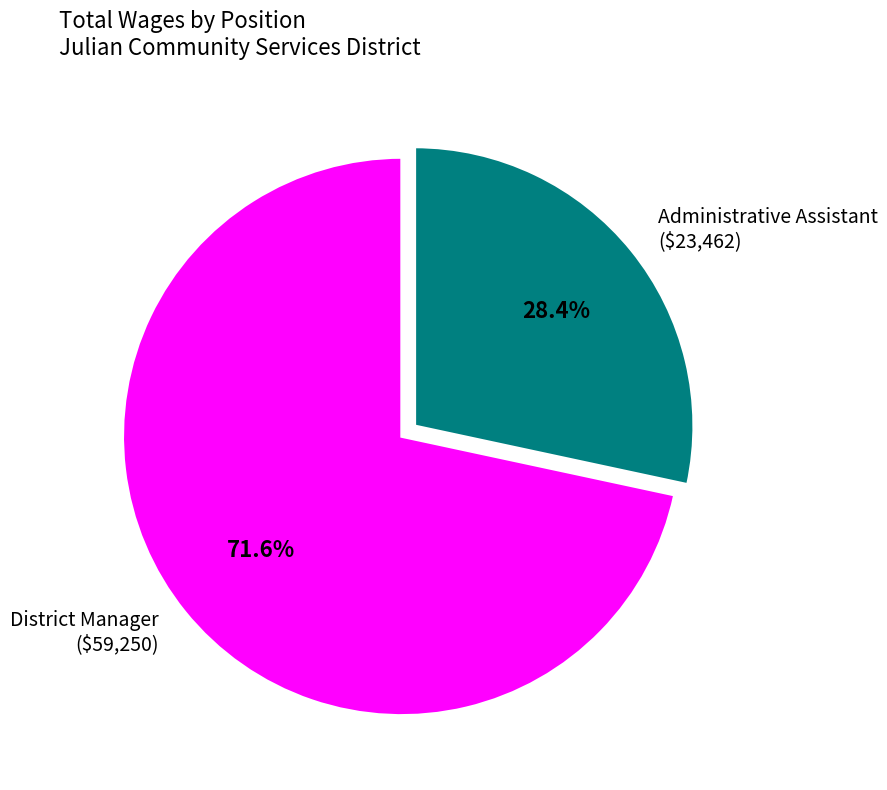

To the nearest percent, what portion does Administrative Assistant represent?

28%